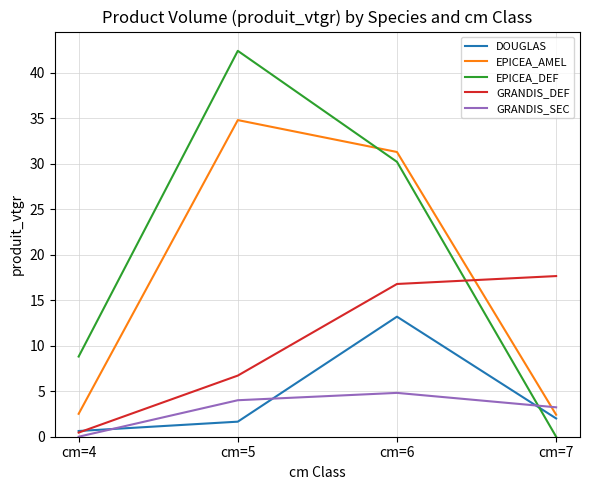

Rank the series at cm=7 from highest to lowest value.

GRANDIS_DEF, GRANDIS_SEC, EPICEA_AMEL, DOUGLAS, EPICEA_DEF